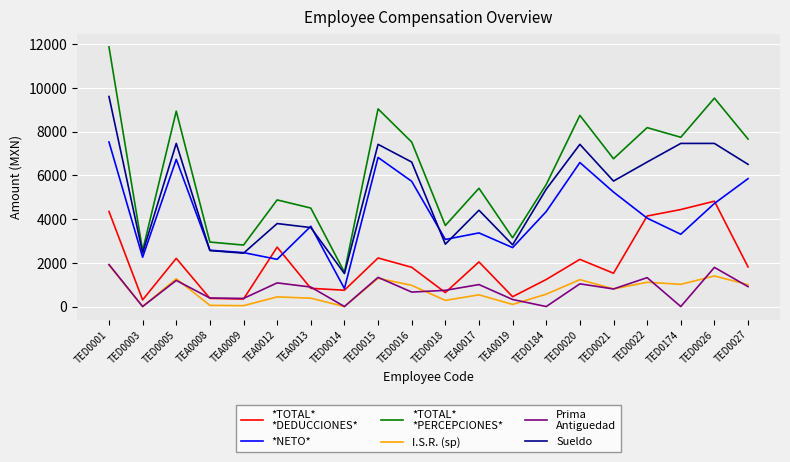

What is the total value across all series at TED0020?

27199.3